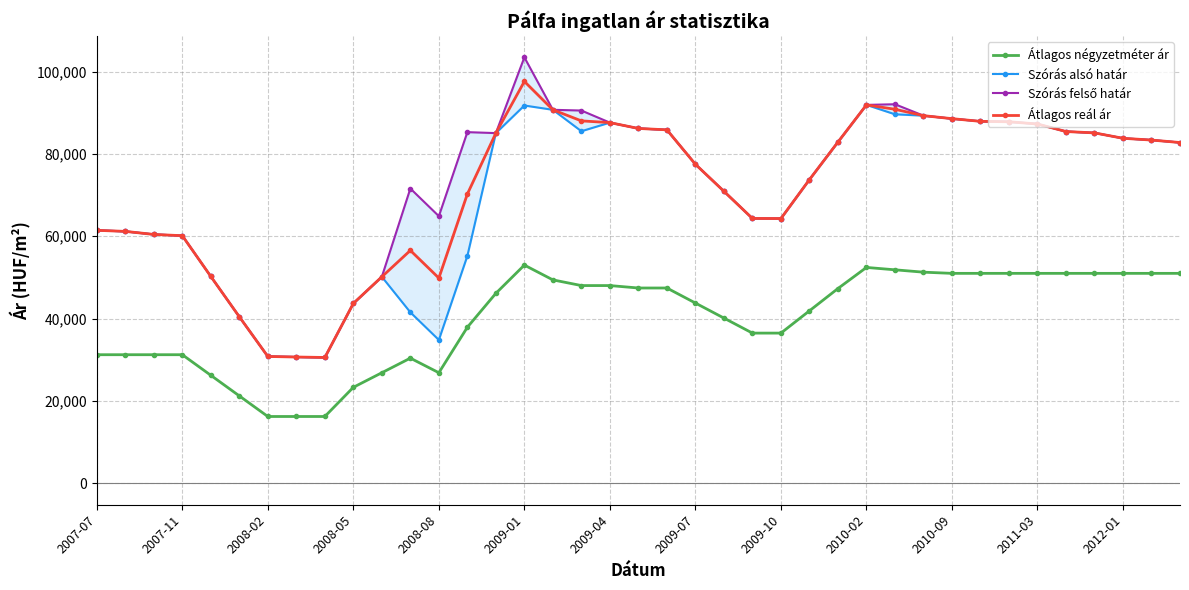

True or false: Átlagos négyzetméter ár and Átlagos reál ár intersect in this chart.

False